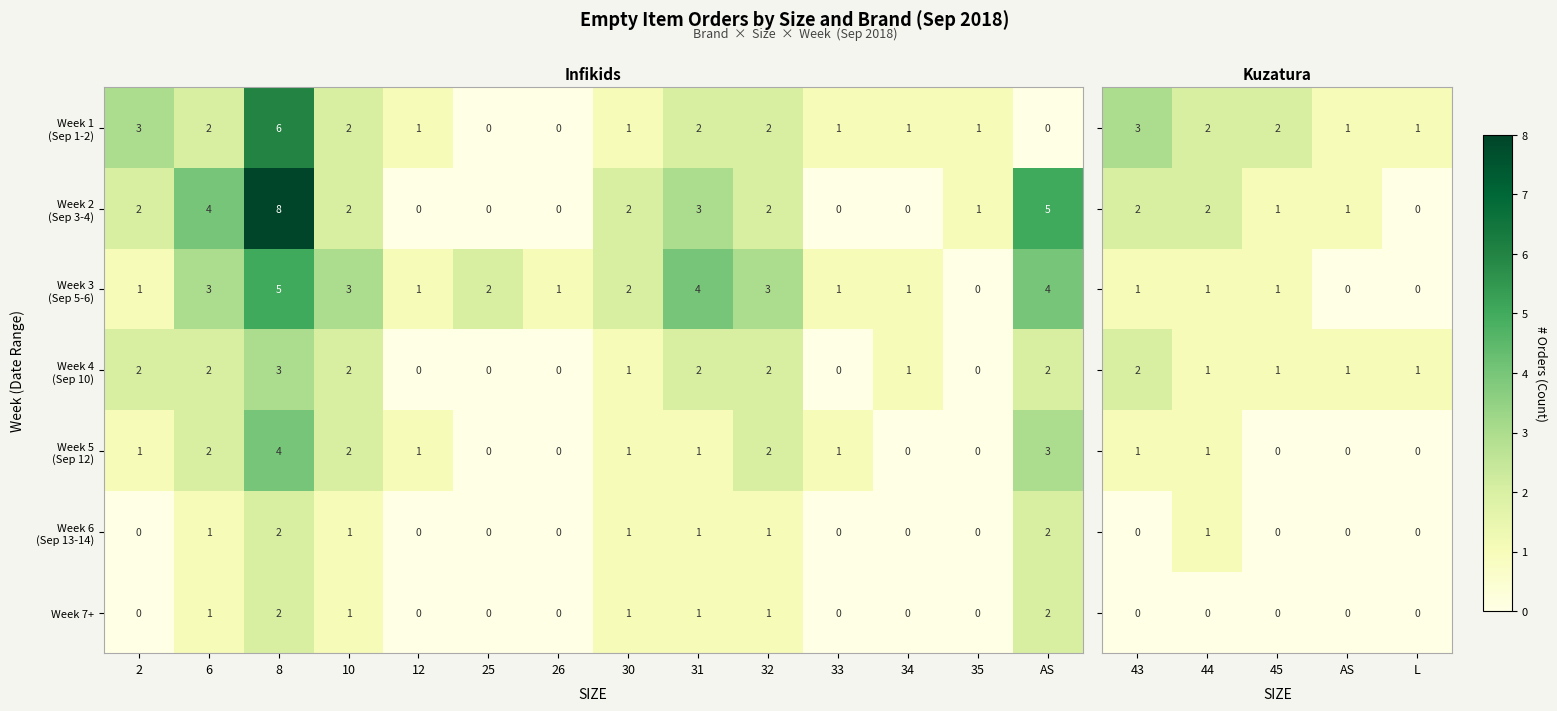

Is the value of Week 4 (Sep 10) at 45 greater than the value of Week 7+ at L?

Yes